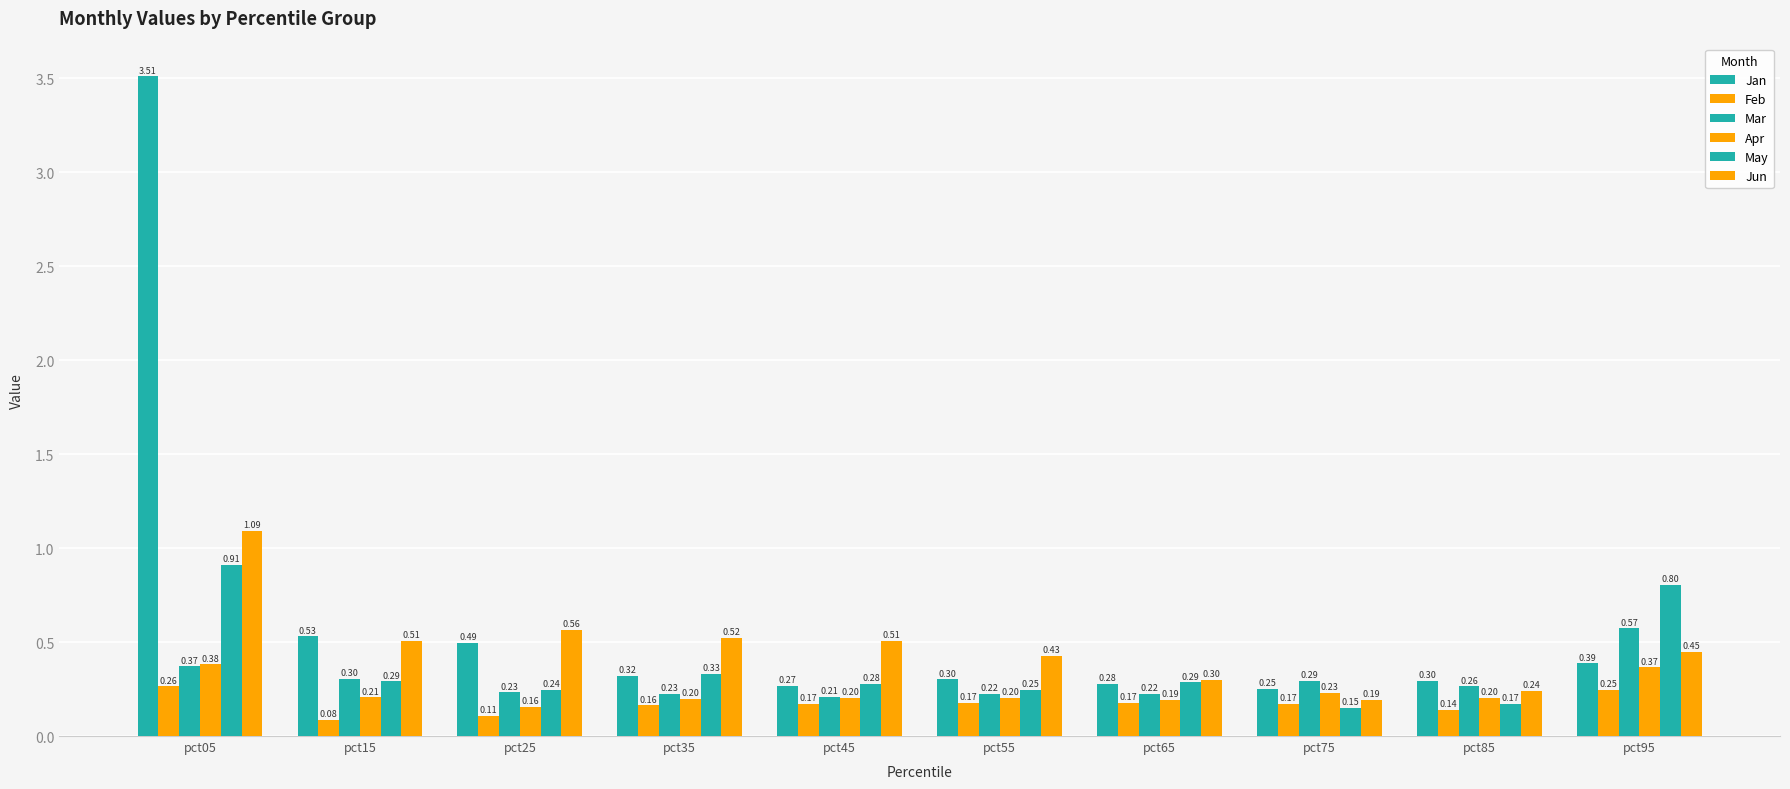

How many groups of bars are there?

10